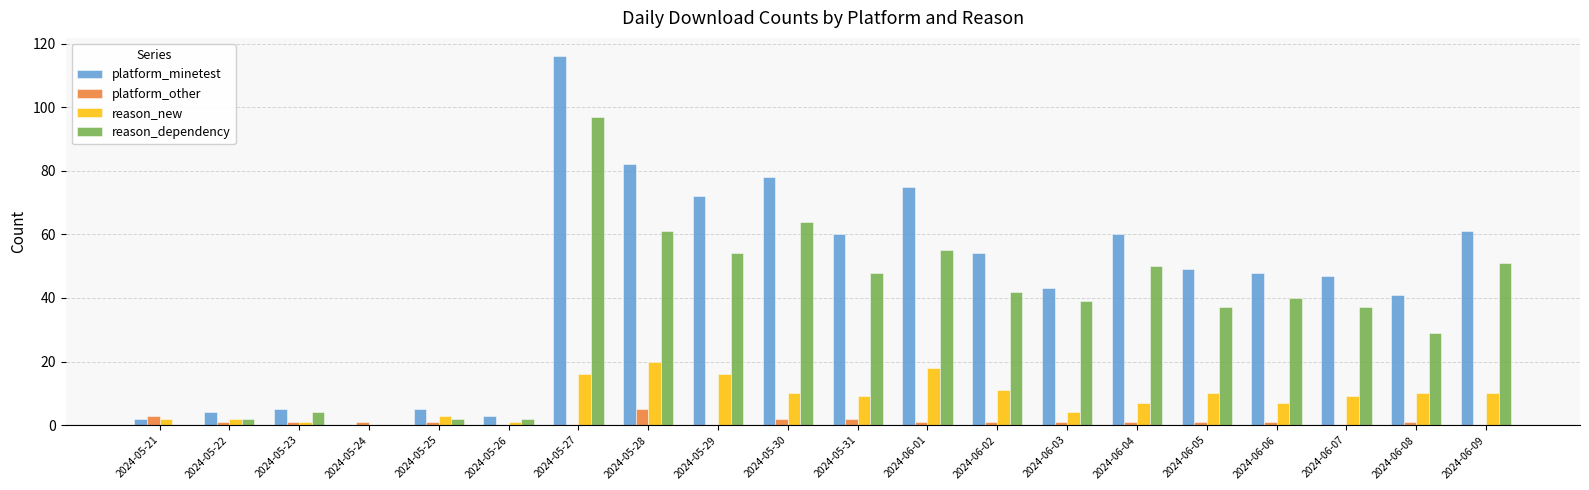

Reading left to right, list all the values displayed in this chart.

platform_minetest: 2024-05-21=2	2024-05-22=4	2024-05-23=5	2024-05-24=0	2024-05-25=5	2024-05-26=3	2024-05-27=116	2024-05-28=82	2024-05-29=72	2024-05-30=78	2024-05-31=60	2024-06-01=75	2024-06-02=54	2024-06-03=43	2024-06-04=60	2024-06-05=49	2024-06-06=48	2024-06-07=47	2024-06-08=41	2024-06-09=61
platform_other: 2024-05-21=3	2024-05-22=1	2024-05-23=1	2024-05-24=1	2024-05-25=1	2024-05-26=0	2024-05-27=0	2024-05-28=5	2024-05-29=0	2024-05-30=2	2024-05-31=2	2024-06-01=1	2024-06-02=1	2024-06-03=1	2024-06-04=1	2024-06-05=1	2024-06-06=1	2024-06-07=0	2024-06-08=1	2024-06-09=0
reason_new: 2024-05-21=2	2024-05-22=2	2024-05-23=1	2024-05-24=0	2024-05-25=3	2024-05-26=1	2024-05-27=16	2024-05-28=20	2024-05-29=16	2024-05-30=10	2024-05-31=9	2024-06-01=18	2024-06-02=11	2024-06-03=4	2024-06-04=7	2024-06-05=10	2024-06-06=7	2024-06-07=9	2024-06-08=10	2024-06-09=10
reason_dependency: 2024-05-21=0	2024-05-22=2	2024-05-23=4	2024-05-24=0	2024-05-25=2	2024-05-26=2	2024-05-27=97	2024-05-28=61	2024-05-29=54	2024-05-30=64	2024-05-31=48	2024-06-01=55	2024-06-02=42	2024-06-03=39	2024-06-04=50	2024-06-05=37	2024-06-06=40	2024-06-07=37	2024-06-08=29	2024-06-09=51